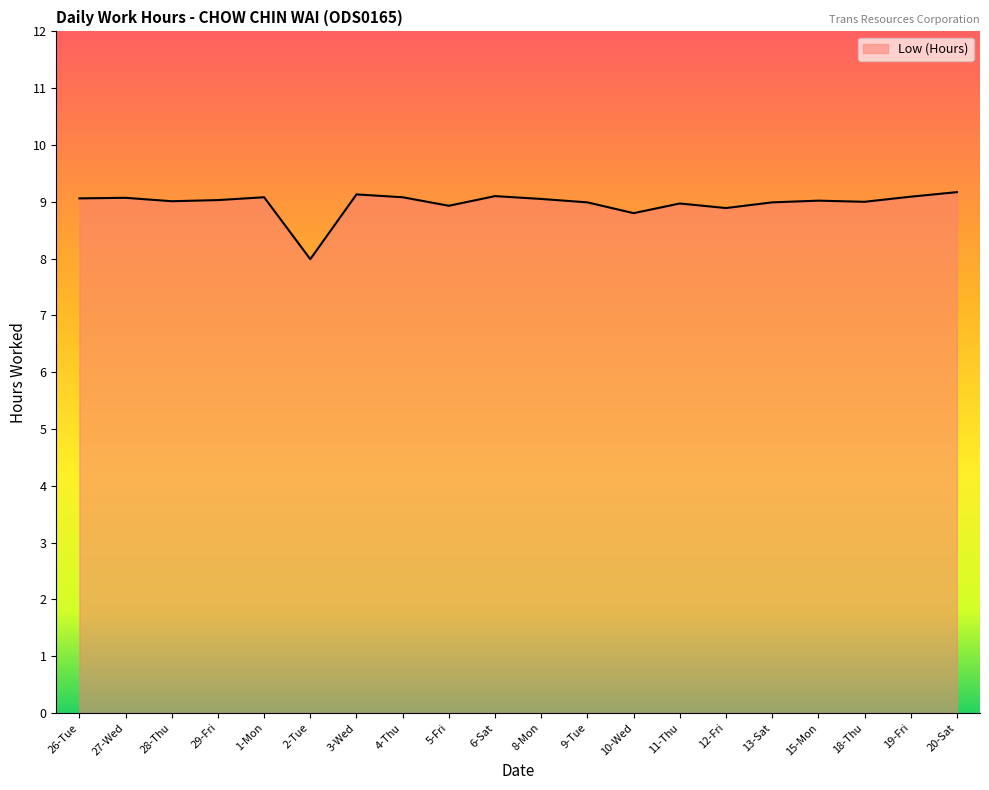

The value at 3-Wed is 5.9. True or false?

False